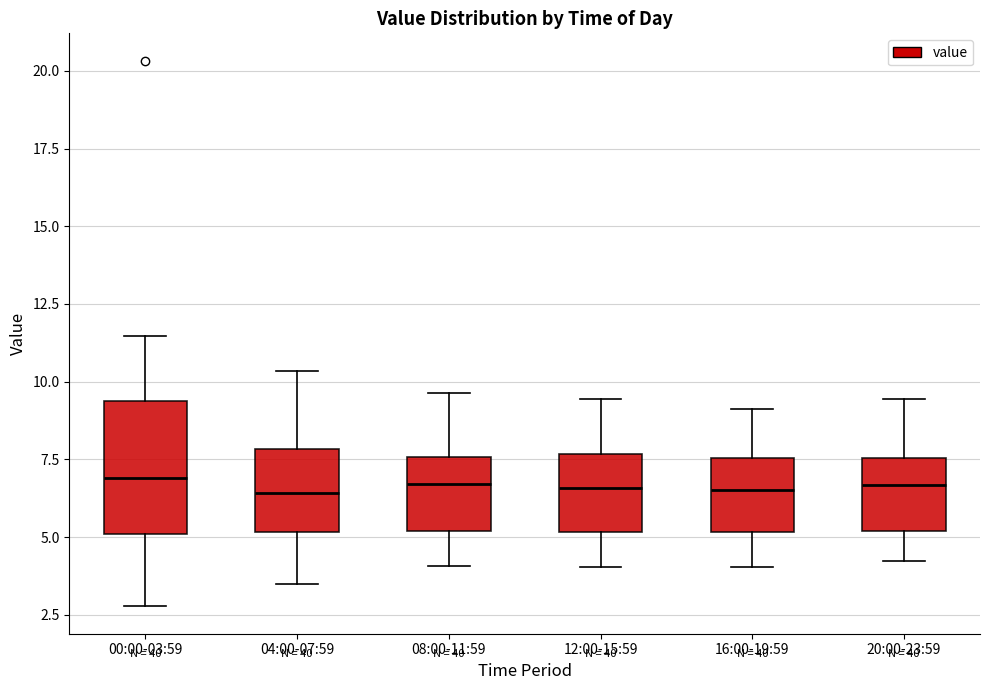

Where is the lower edge of the box for 16:00-19:59 on the y-axis? The values are not printed on the chart, so give them approximately, as read against the axis.

5.0